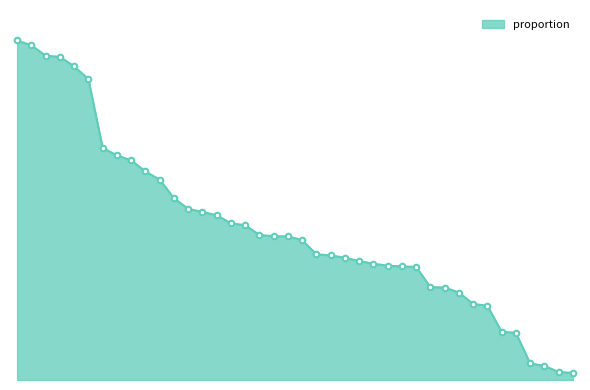

What is the maximum value shown in the chart?

0.9